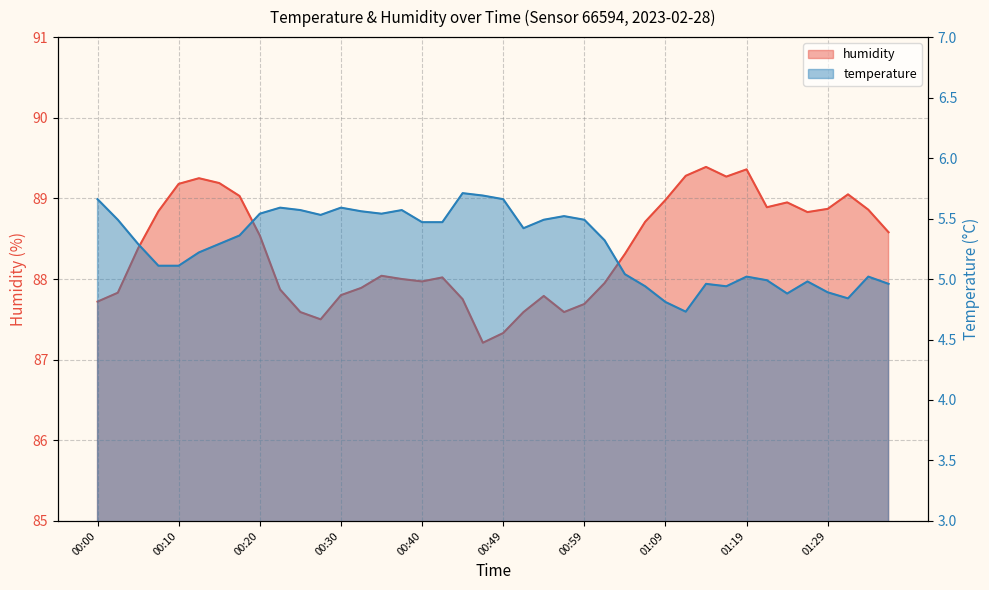

What is the label of the 3rd point from the right?

01:32